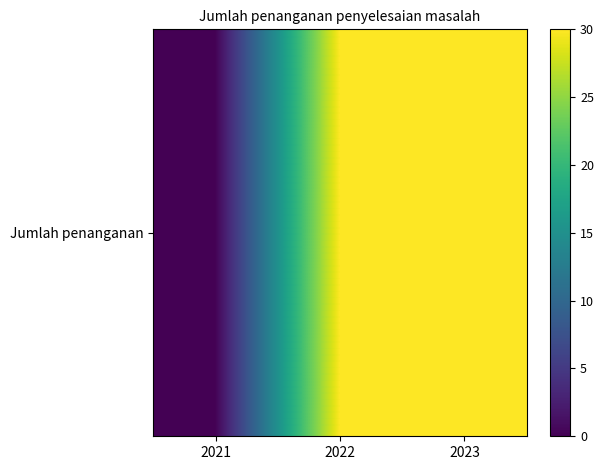

What is the average value?

20